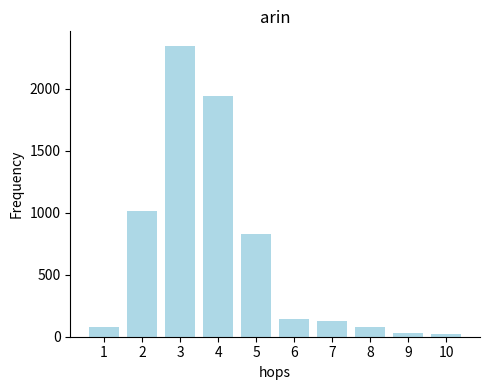

What is the approximate value at 4?

1939